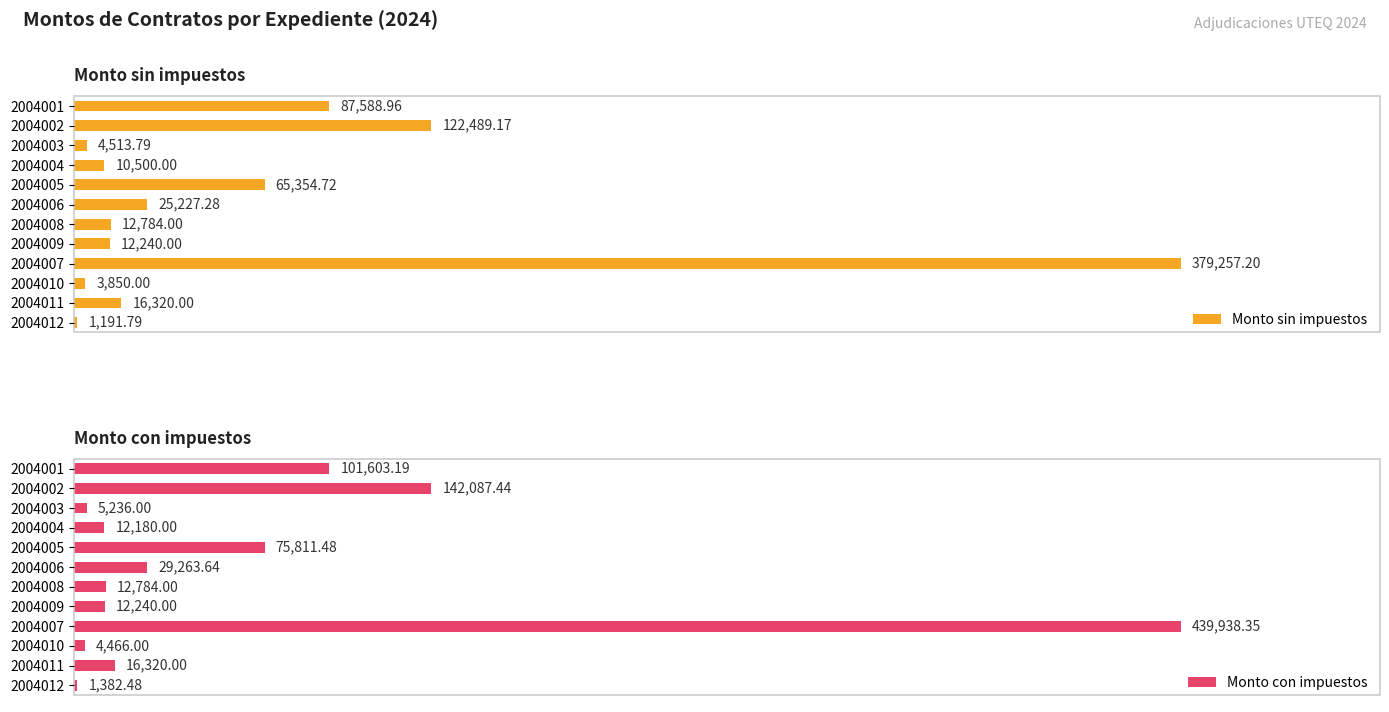

Between 2004001 and 2004003, which series saw the biggest shift?

Monto con impuestos